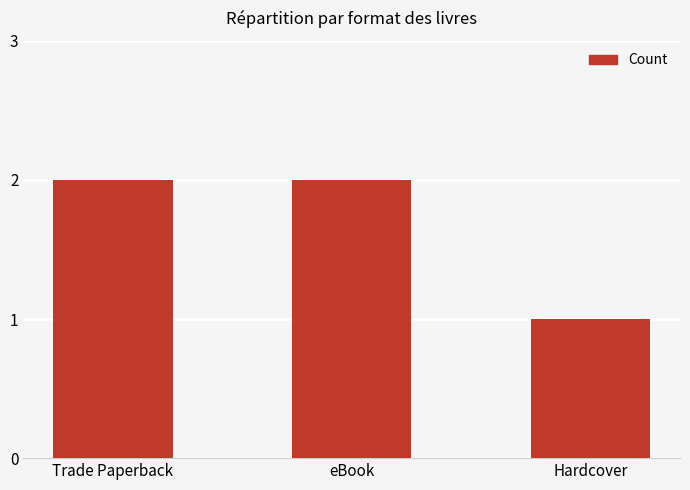

The value at Trade Paperback is 3. True or false?

False